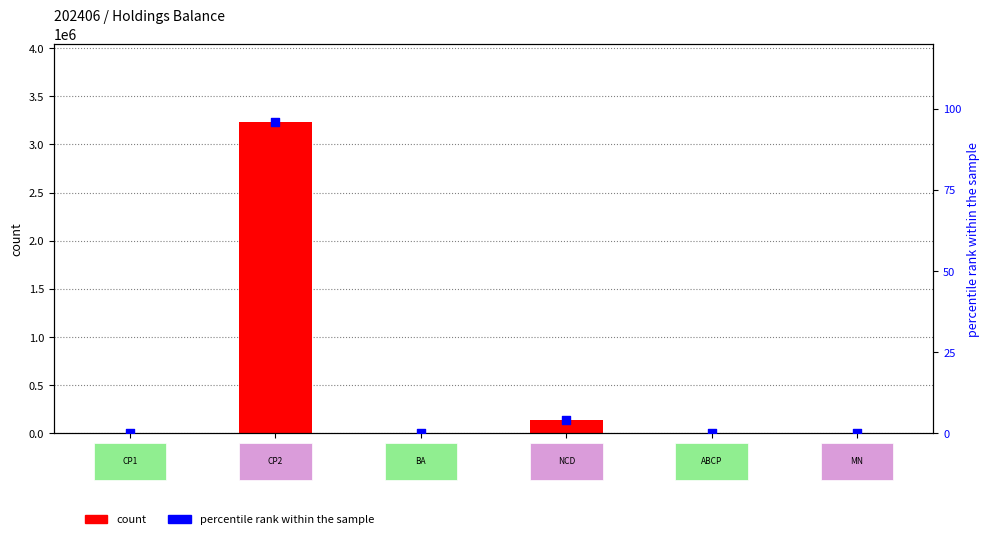

What is the total value across all series at BA?

29.0